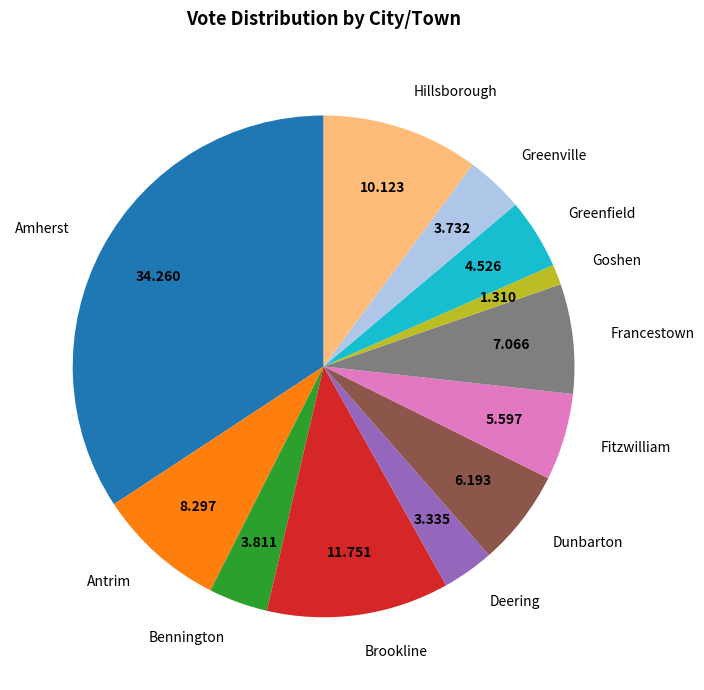

Which category has the biggest portion of the pie?

Amherst